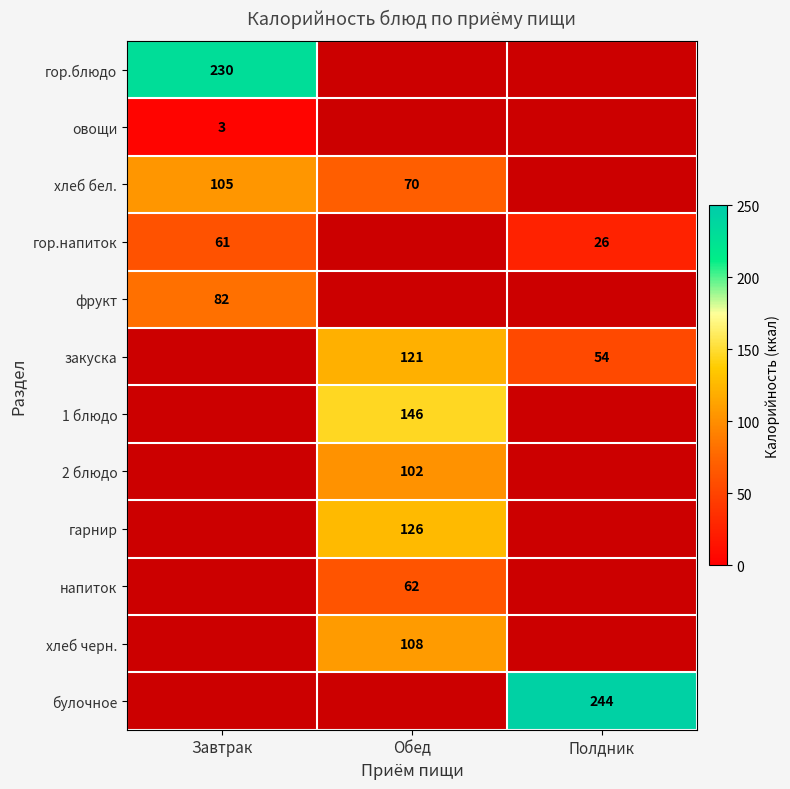

The value of хлеб бел. at Завтрак is 168. True or false?

False